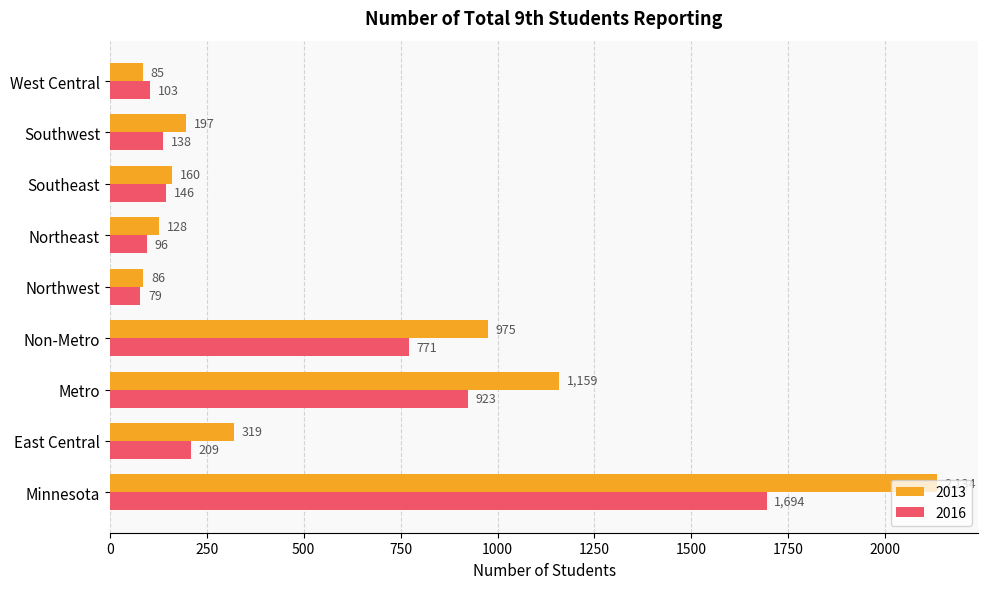

What is the maximum value shown in the chart?

2134